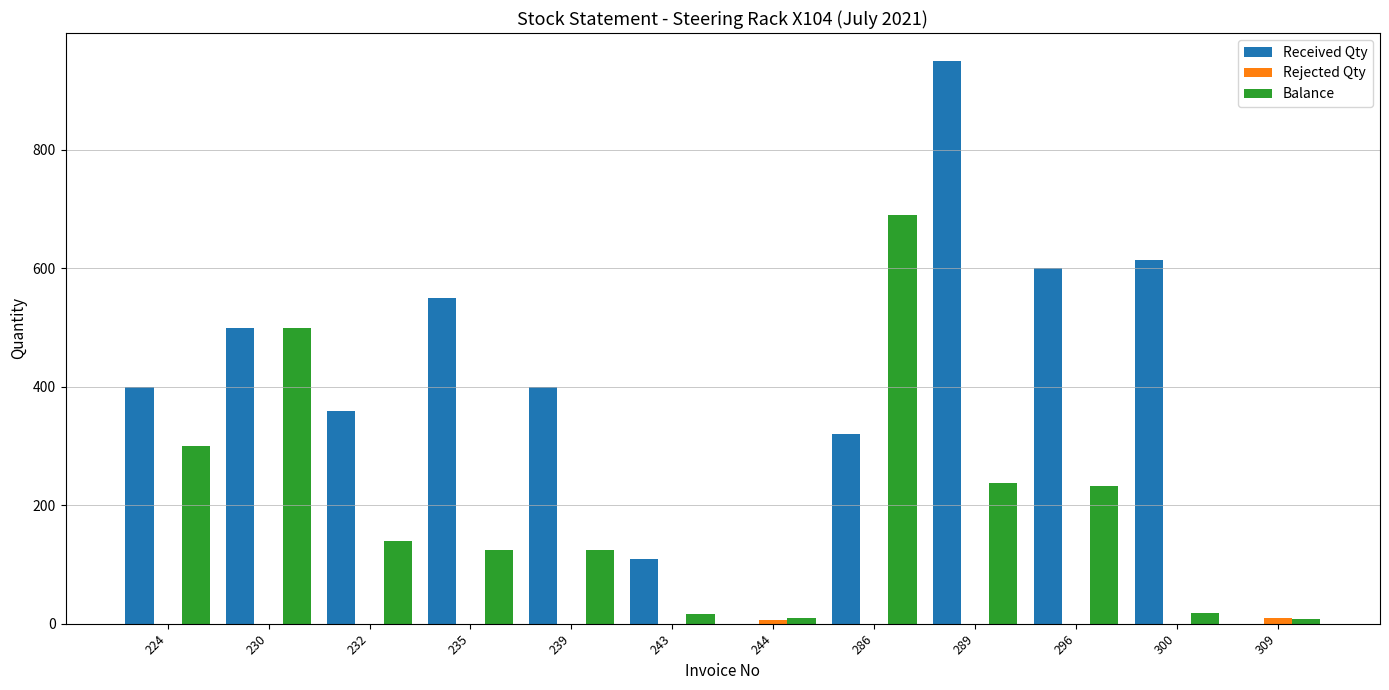

How many categories are shown in the chart?

12